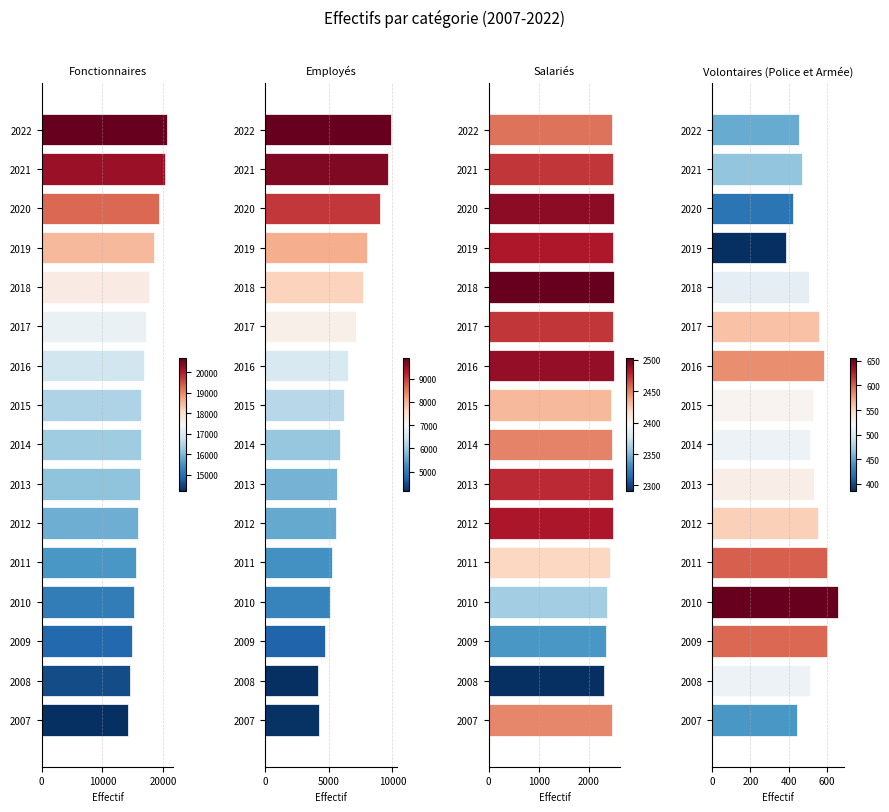

Reading left to right, transcribe all the data shown in this chart.

Fonctionnaires: 14202	14550	14887	15168	15550	15867	16133	16295	16442	16824	17215	17698	18477	19290	20238	20674
Employés: 4200	4157	4716	5102	5276	5545	5671	5914	6215	6549	7172	7670	8042	9032	9672	9865
Salariés: 2448	2291	2335	2360	2419	2483	2475	2449	2431	2489	2472	2502	2482	2491	2472	2454
Volontaires (Police et Armée): 441	512	597	655	601	552	529	512	524	583	560	507	385	421	467	452